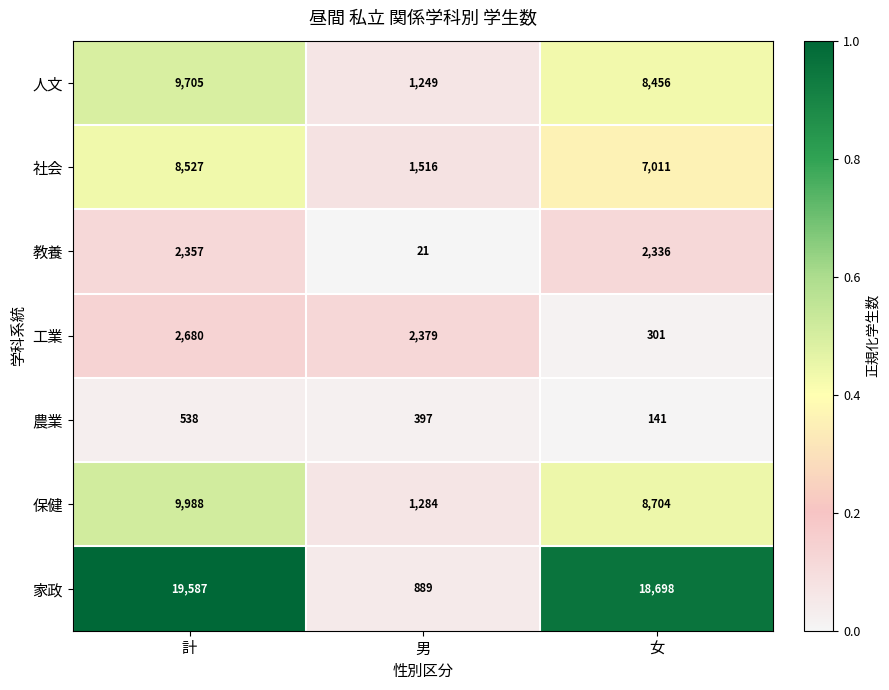

Is it true that 人文 equals 9705 at 計?

True